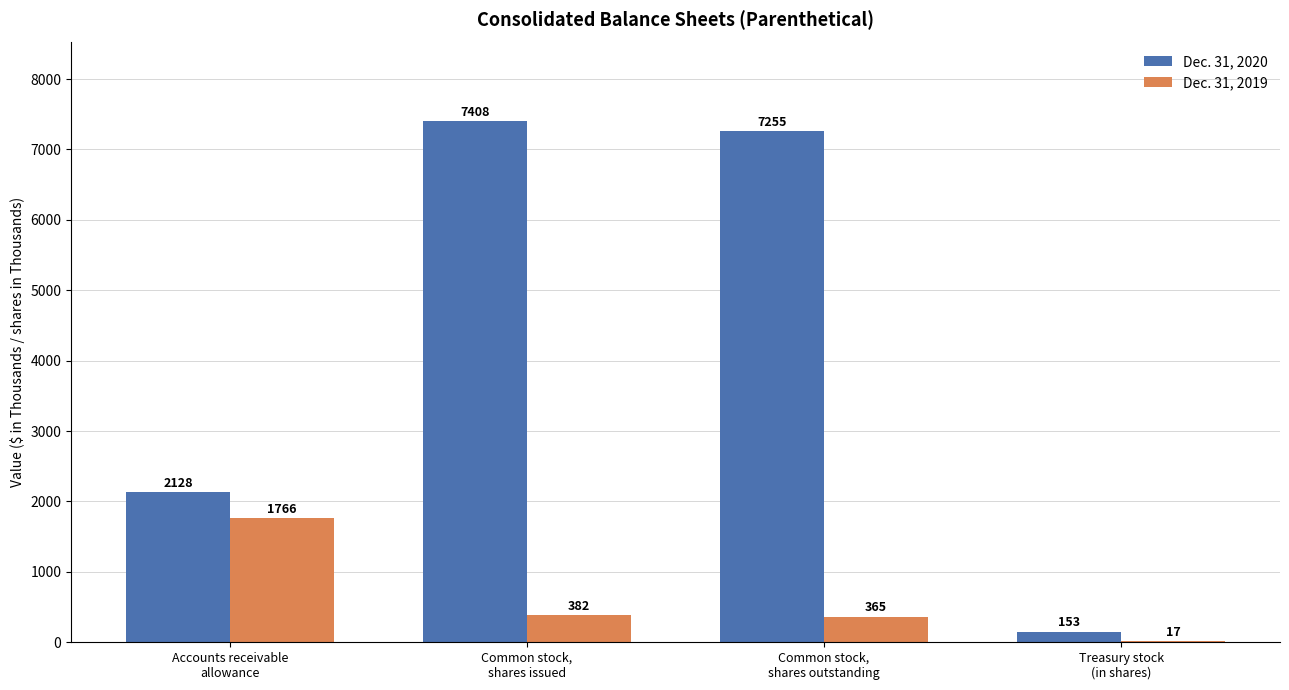

Which series has the largest total across all categories?

Dec. 31, 2020